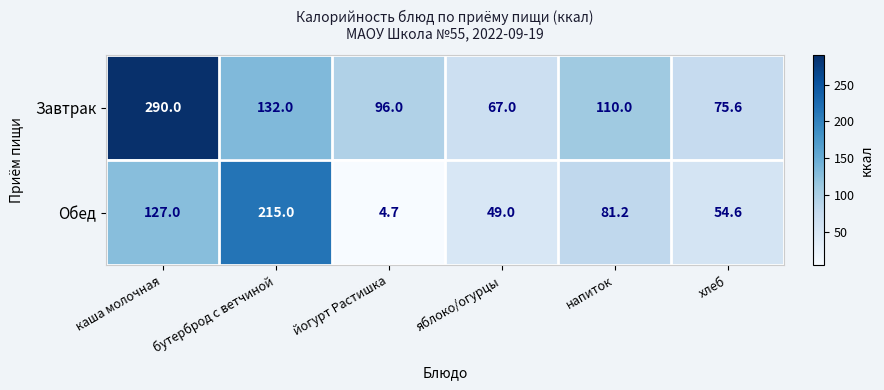

What is the difference between the maximum and minimum values in the Завтрак series?

223.0